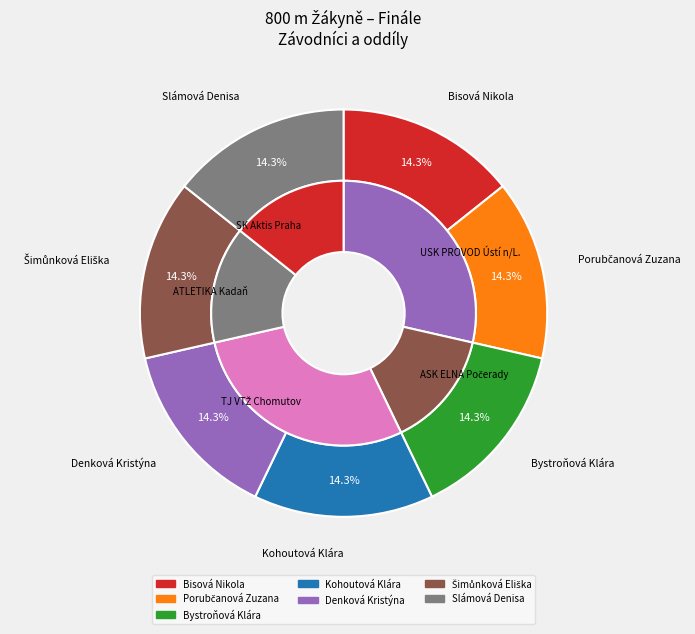

How many segments does this pie chart have?

7